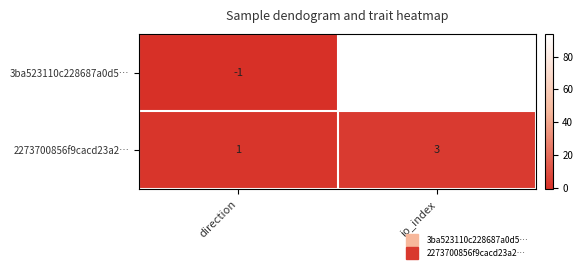

Which series has the largest total across all categories?

3ba523110c228687a0d5…